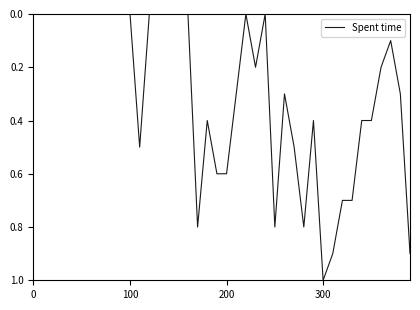

What is the greatest value displayed?

1.0